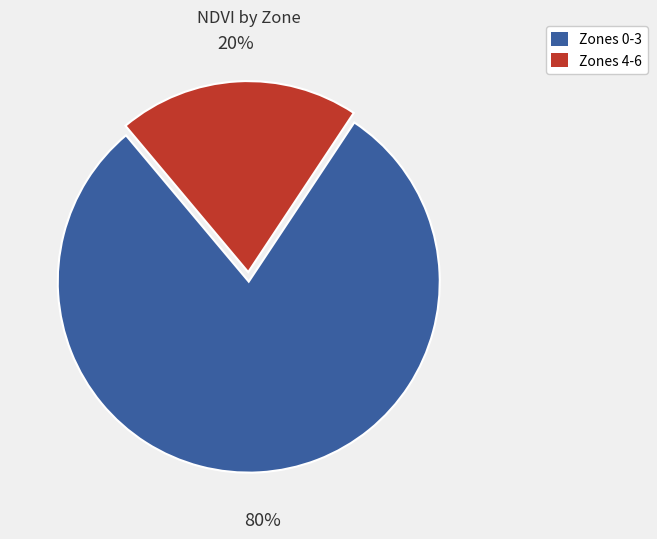

Does any single category account for the majority?

Yes